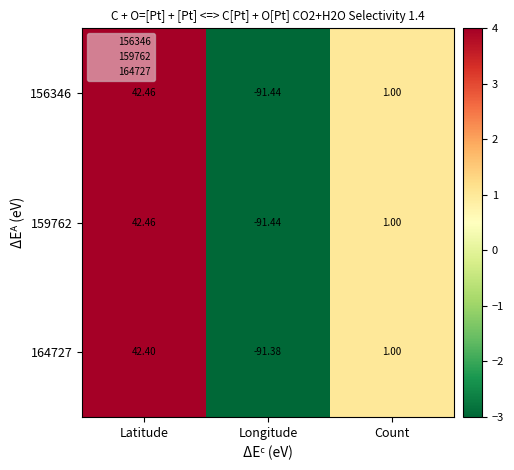

Is the value of 164727 at Latitude greater than the value of 159762 at Longitude?

Yes